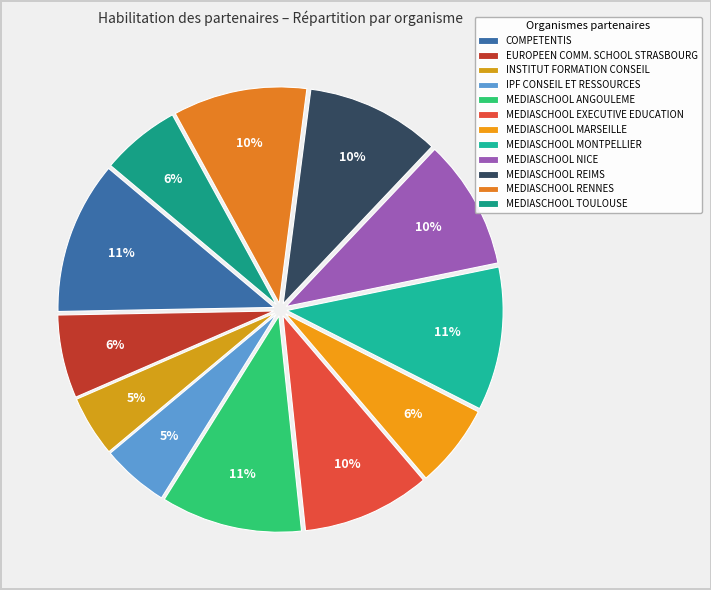

Which category has the biggest portion of the pie?

COMPETENTIS